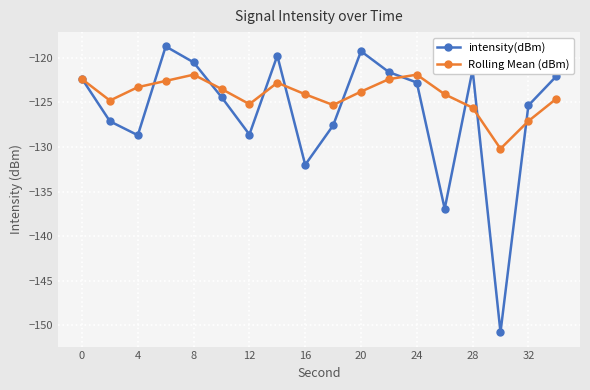

What is the minimum value for Rolling Mean (dBm)?

-130.2